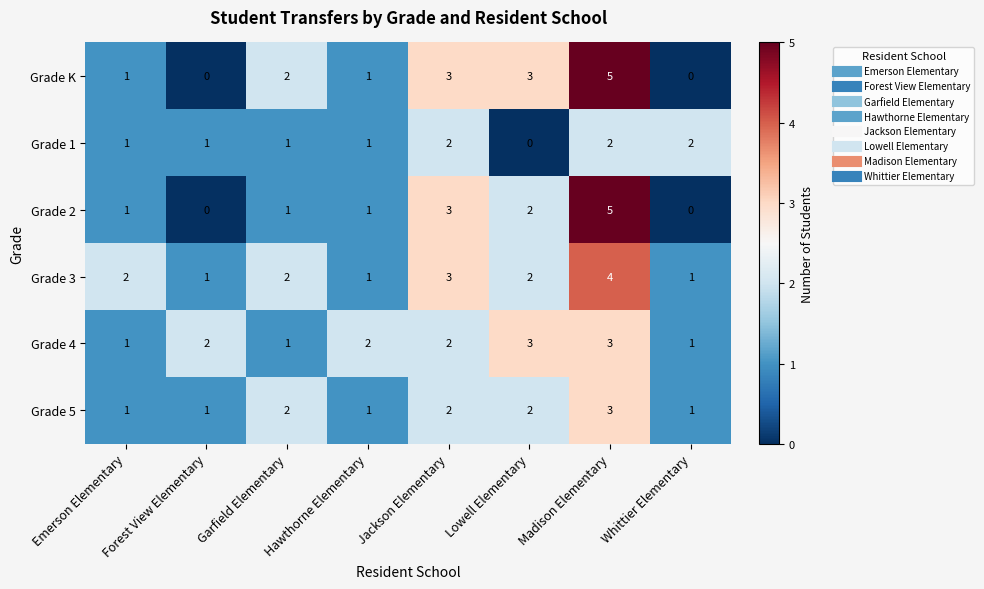

Count the Grade 2 values in the range 1 to 3.

5